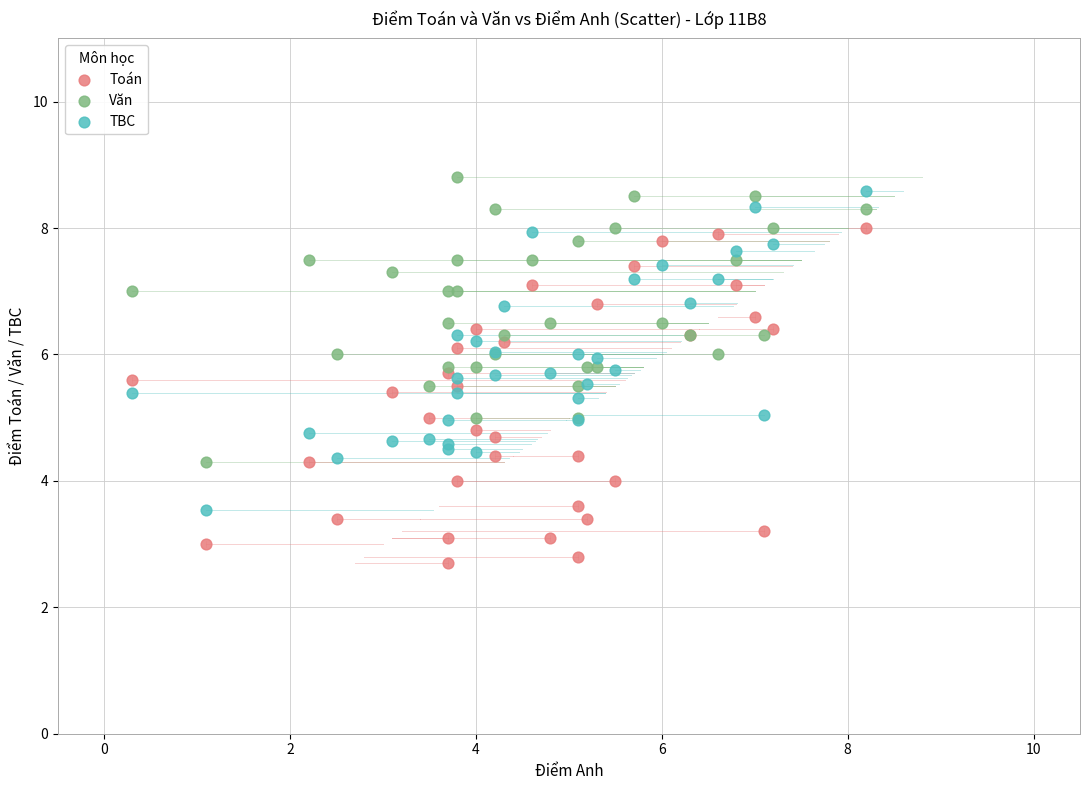

Which series has the widest spread of Y values?

Toán